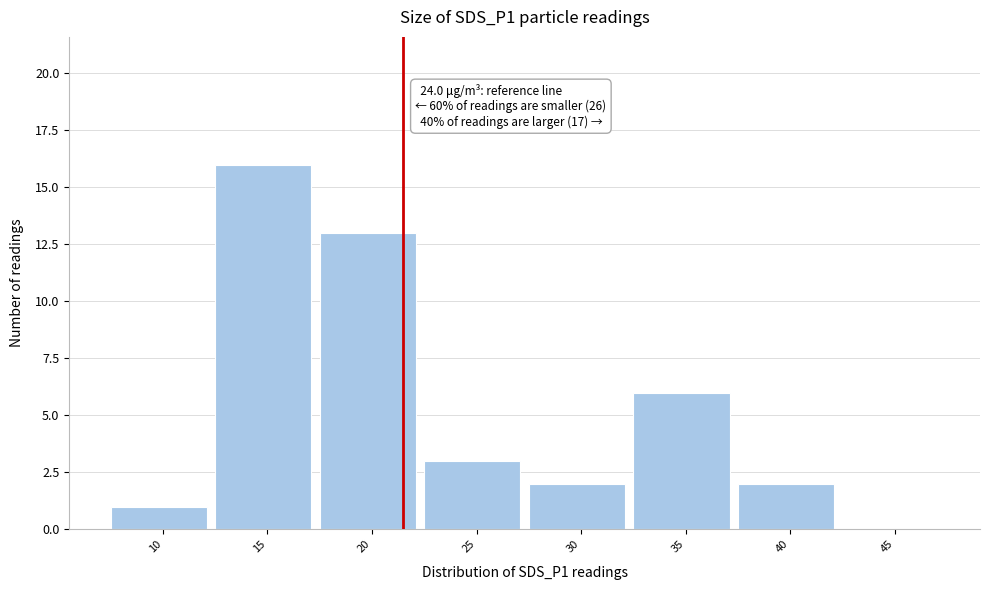

Reading left to right, extract all data points from this chart.

10=1	15=16	20=13	25=3	30=2	35=6	40=2	45=0